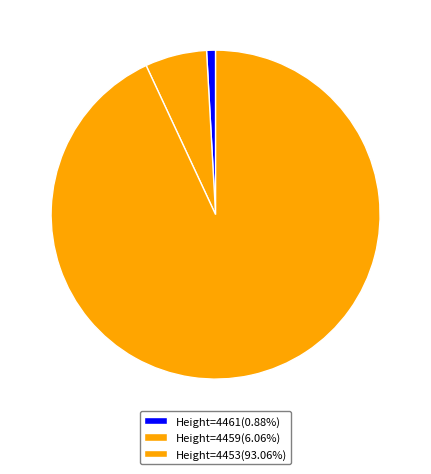

Does any single category account for the majority?

Yes